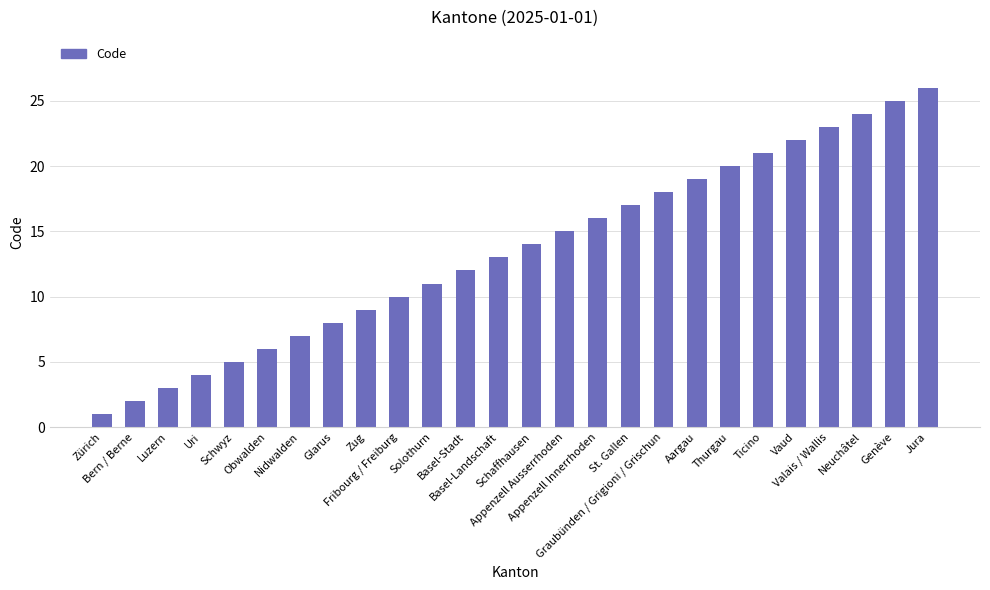

Are the bars grouped side by side (vs. stacked)?

No